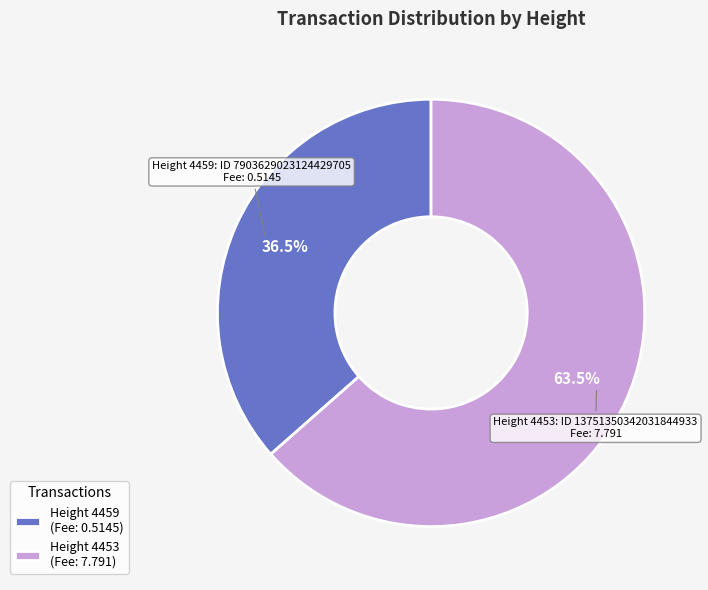

Is there a majority slice in this chart?

Yes